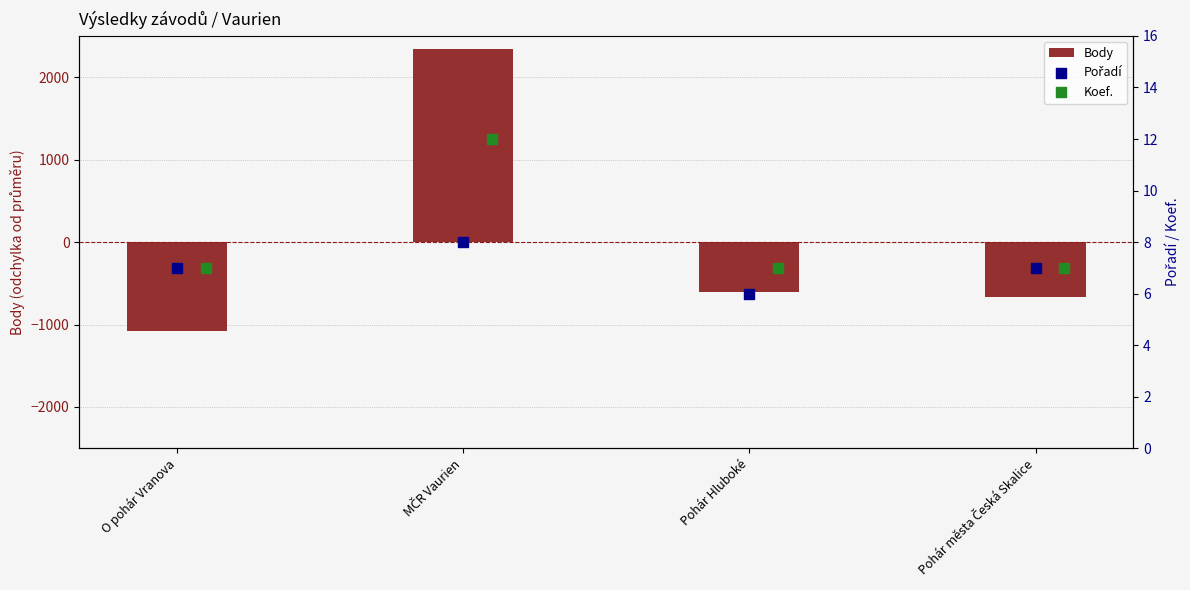

What are all the series names shown in the legend?

Body, Pořadí, Koef.